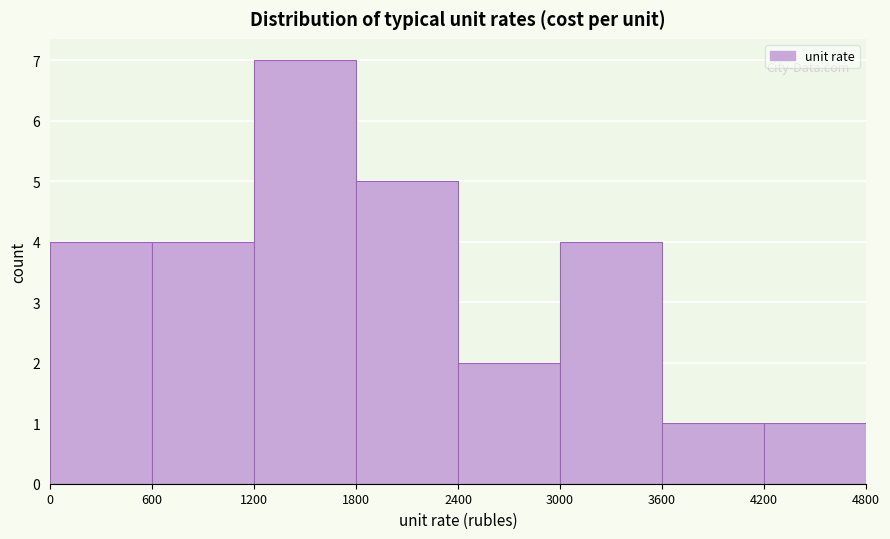

Reading left to right, transcribe this chart: for each bar, give the range it covers on the x-axis and its height. The values are not printed on the chart, so give them approximately, as read against the axis.

0 to 600: 4
600 to 1200: 4
1200 to 1800: 7
1800 to 2400: 5
2400 to 3000: 2
3000 to 3600: 4
3600 to 4200: 1
4200 to 4800: 1